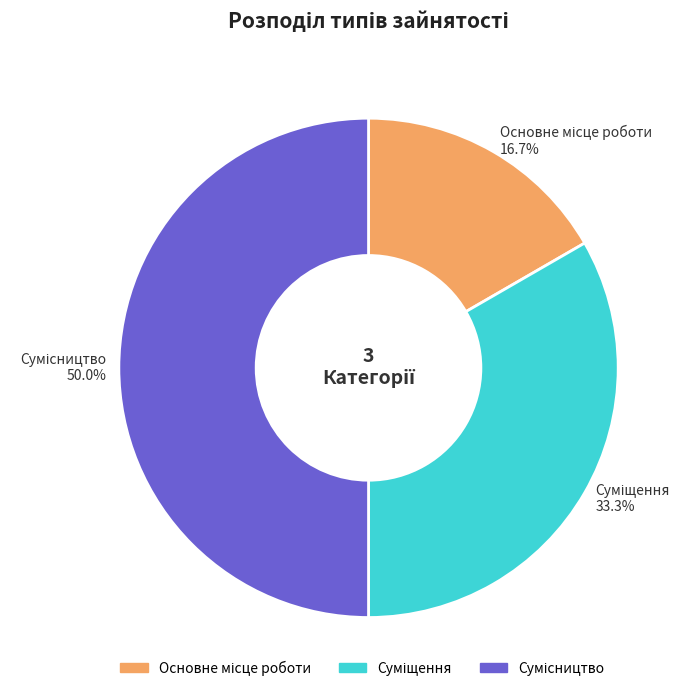

To the nearest percent, what percentage of the pie is Основне місце роботи?

17%